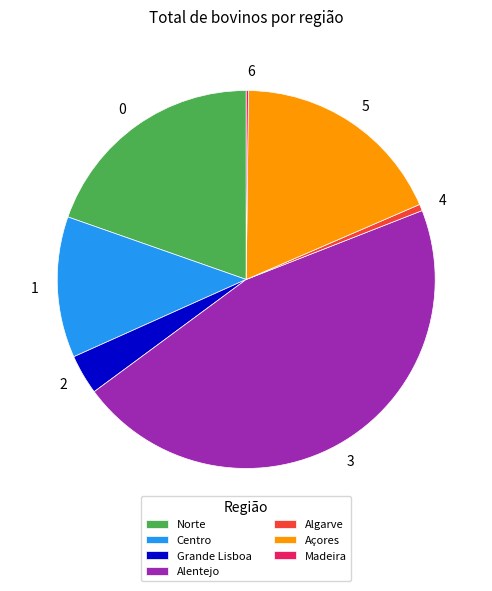

Which slice is the largest?

Alentejo